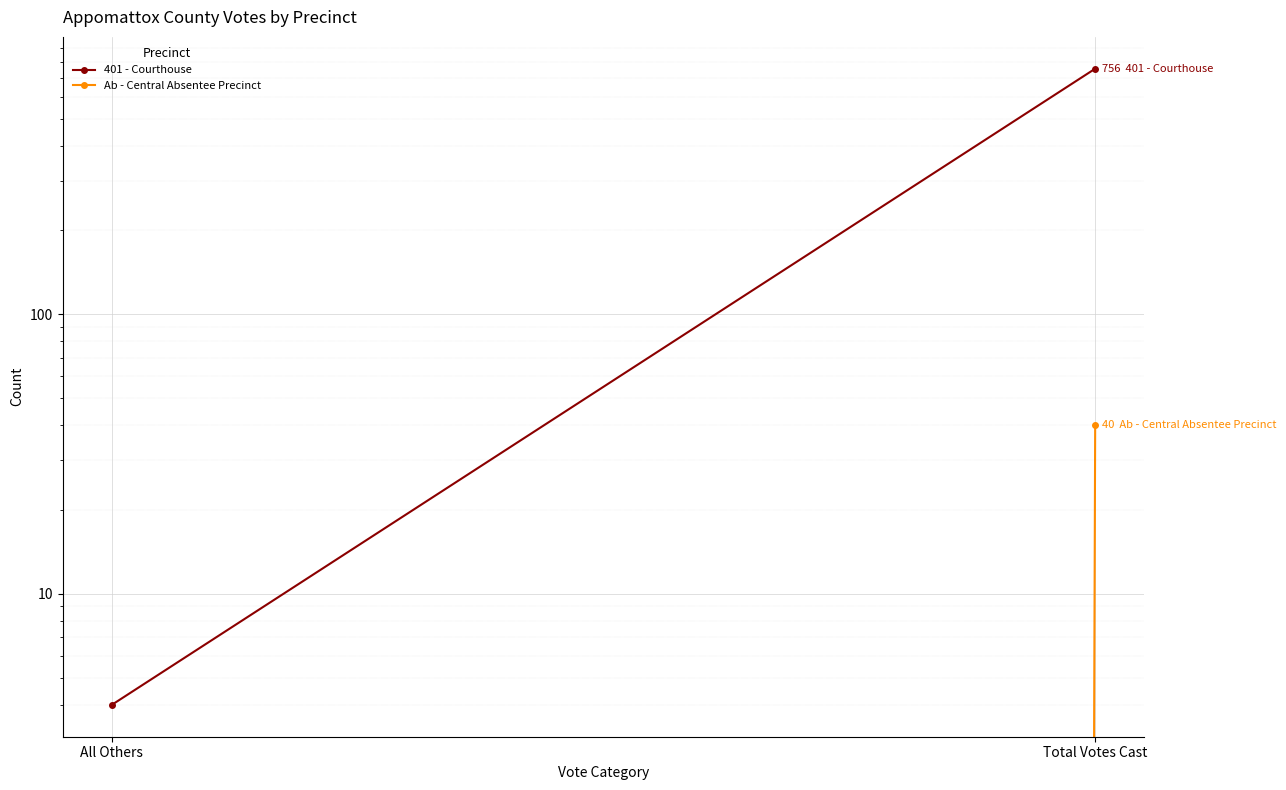

What are all the series names shown in the legend?

401 - Courthouse, Ab - Central Absentee Precinct